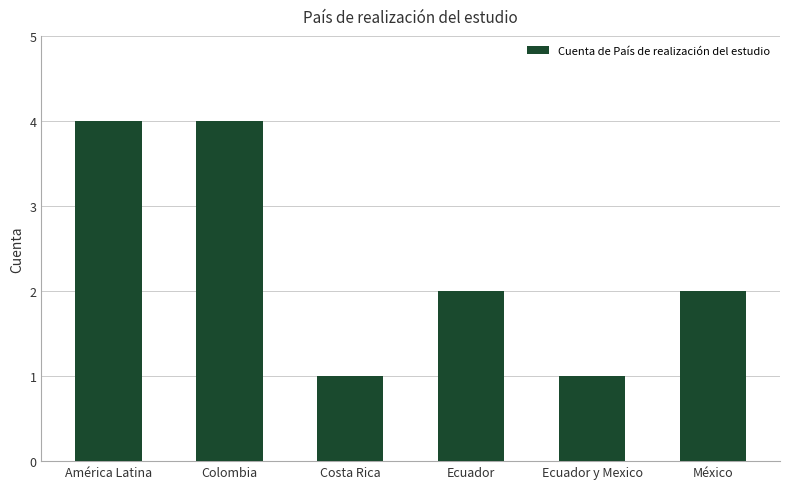

Count the number of categories in the chart.

6